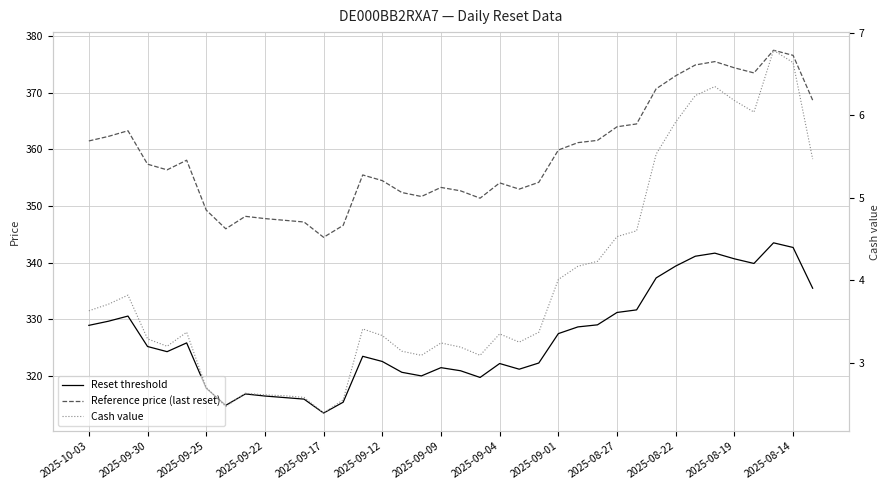

Reading left to right, what are all the values shown in this chart?

Reset threshold: 329.0	329.7	330.6	325.2	324.3	325.9	317.9	314.9	316.9	316.5	316.2	316.0	313.5	315.4	323.5	322.6	320.7	320.0	321.5	321.0	319.8	322.2	321.2	322.3	327.5	328.7	329.1	331.2	331.7	337.3	339.4	341.2	341.7	340.7	339.9	343.5	342.7	335.5
Reference price (last reset): 361.5	362.3	363.3	357.4	356.4	358.1	349.3	346.0	348.2	347.8	347.5	347.2	344.5	346.6	355.5	354.5	352.4	351.7	353.3	352.7	351.4	354.1	353.0	354.2	359.9	361.2	361.6	364.0	364.5	370.7	373.0	374.9	375.5	374.4	373.5	377.5	376.6	368.7
Cash value: 3.6	3.7	3.8	3.3	3.2	3.4	2.7	2.5	2.6	2.6	2.6	2.6	2.4	2.5	3.4	3.3	3.1	3.1	3.2	3.2	3.1	3.4	3.2	3.4	4.0	4.2	4.2	4.5	4.6	5.5	5.9	6.2	6.3	6.2	6.0	6.8	6.6	5.5